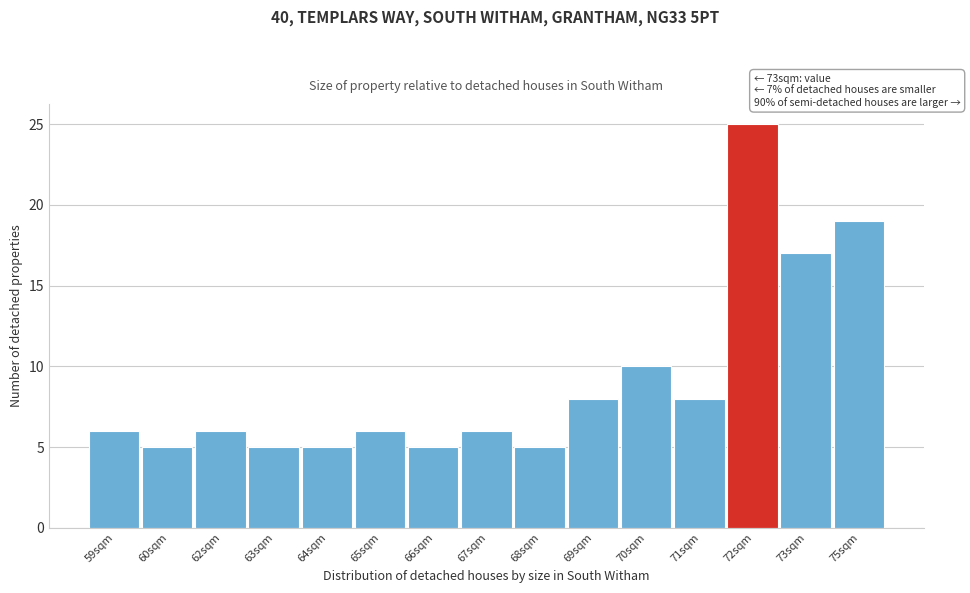

Reading left to right, extract all data points from this chart.

59sqm=6	60sqm=5	62sqm=6	63sqm=5	64sqm=5	65sqm=6	66sqm=5	67sqm=6	68sqm=5	69sqm=8	70sqm=10	71sqm=8	72sqm=25	73sqm=17	75sqm=19